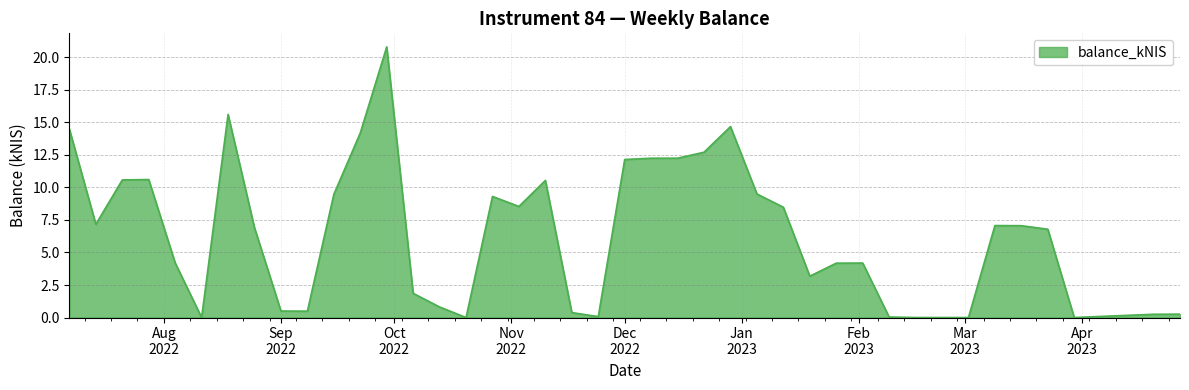

What is the greatest value displayed?

20.8